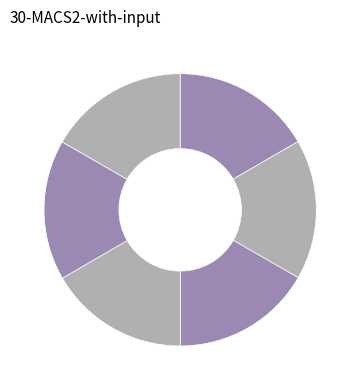

Count the number of slices in the pie.

6